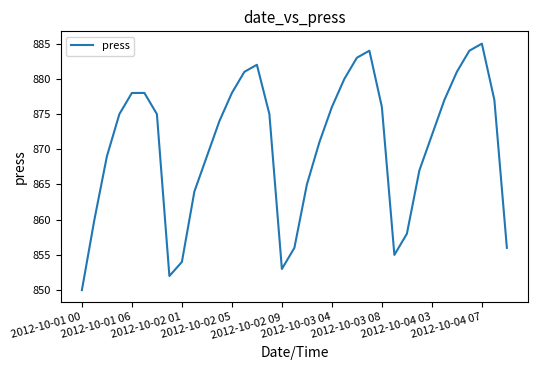

Reading left to right, what are all the values shown in this chart?

850	860	869	875	878	878	875	852	854	864	869	874	878	881	882	875	853	856	865	871	876	880	883	884	876	855	858	867	872	877	881	884	885	877	856